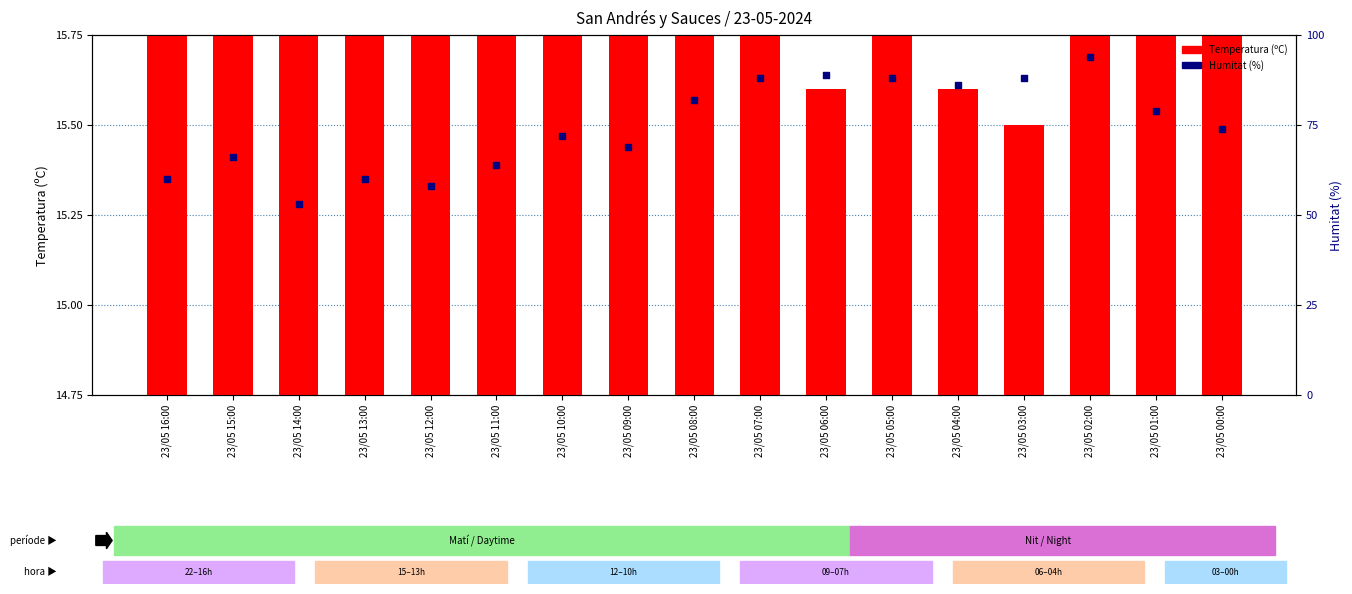

At which category is the sum across all series the highest?

23/05 02:00